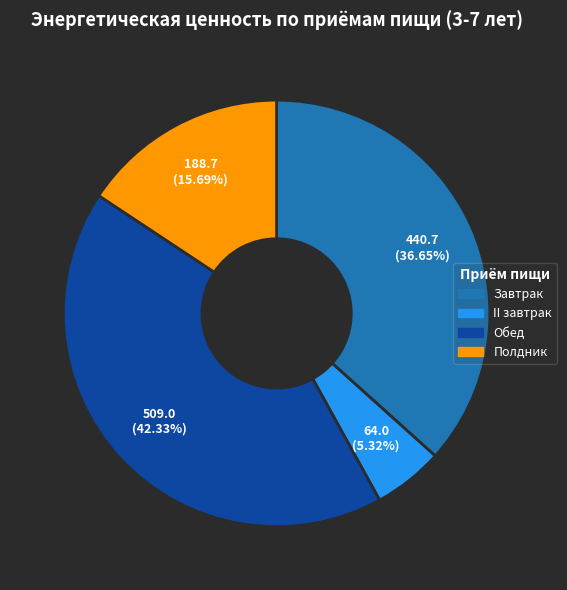

To the nearest percent, what is the combined percentage of Полдник and Завтрак?

52%